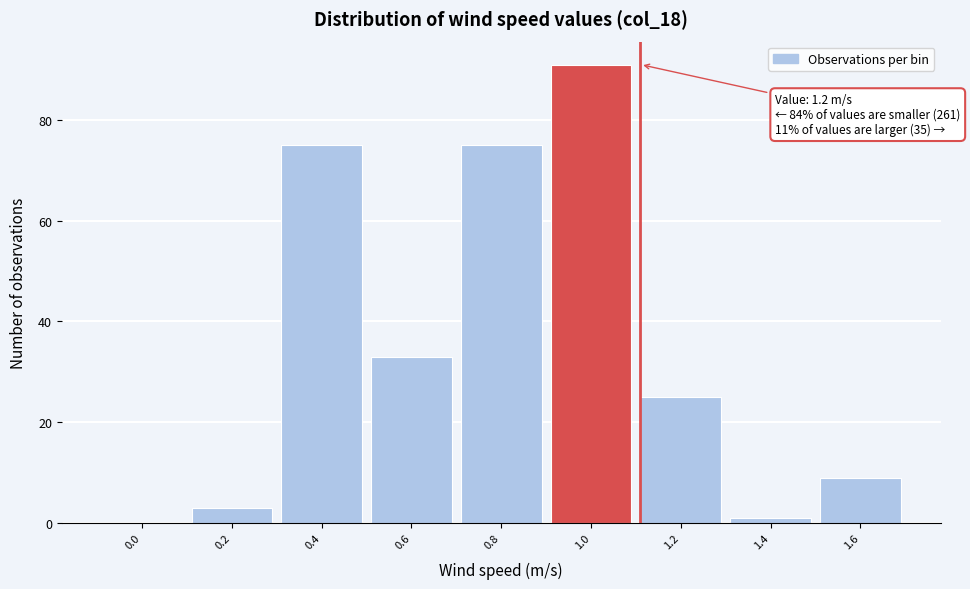

Reading right to left, transcribe all the data shown in this chart.

1.6=9	1.4=1	1.2=25	1.0=91	0.8=75	0.6=33	0.4=75	0.2=3	0.0=0